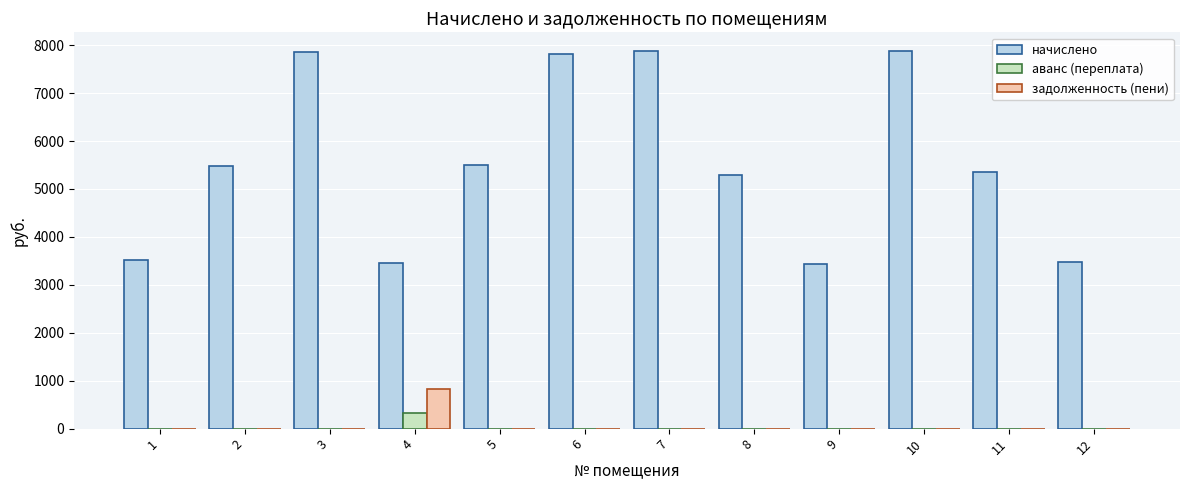

What is the highest value of the задолженность (пени) series?

822.3